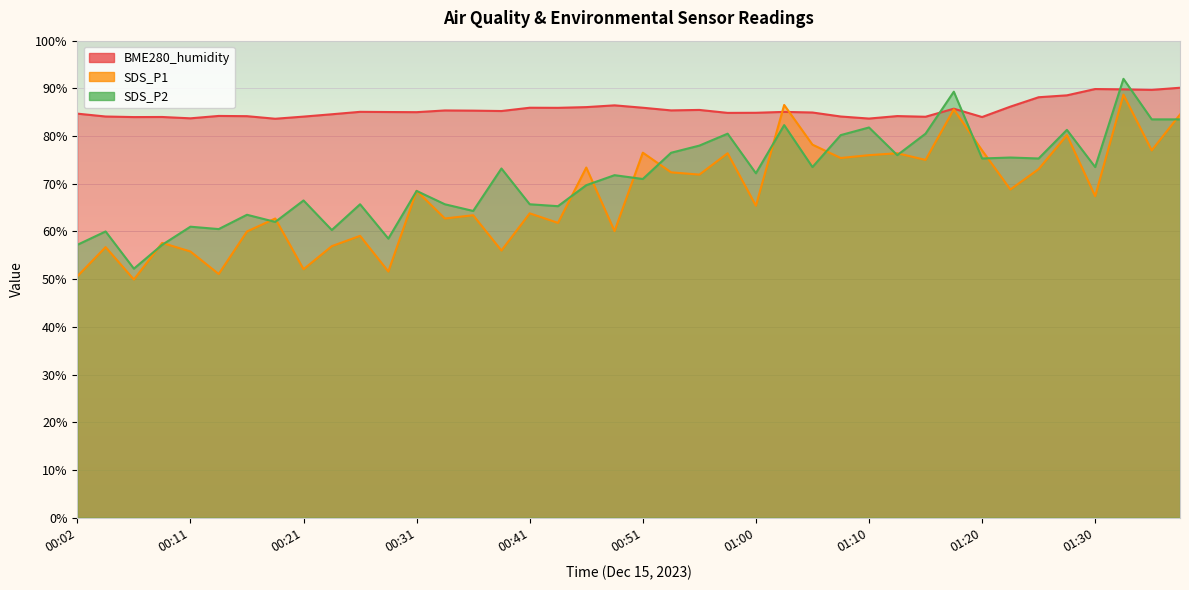

At which label is SDS_P2 closest to 72?

00:48